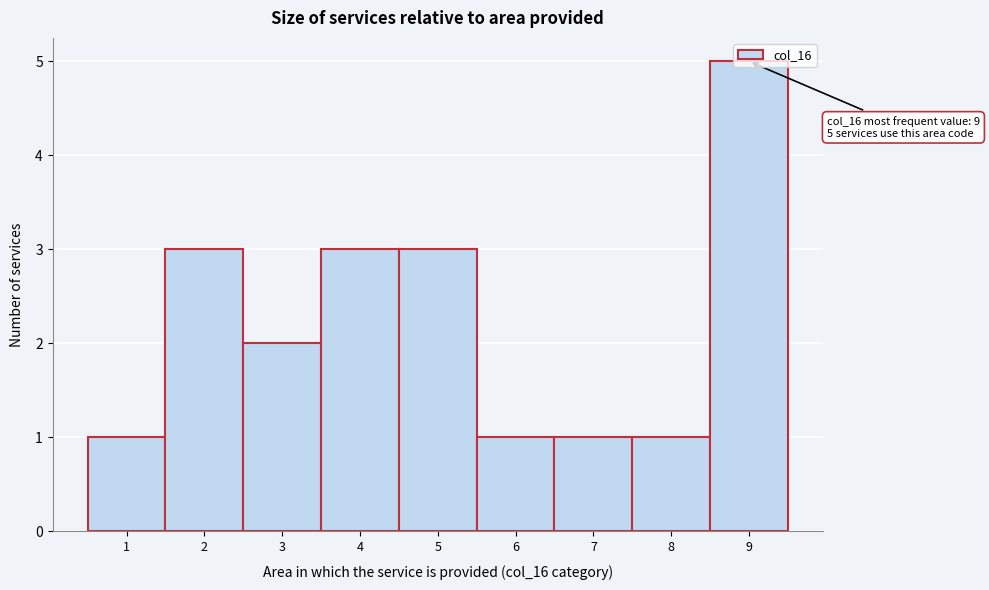

Which range on the x-axis has the tallest bar?

8.5 to 9.5